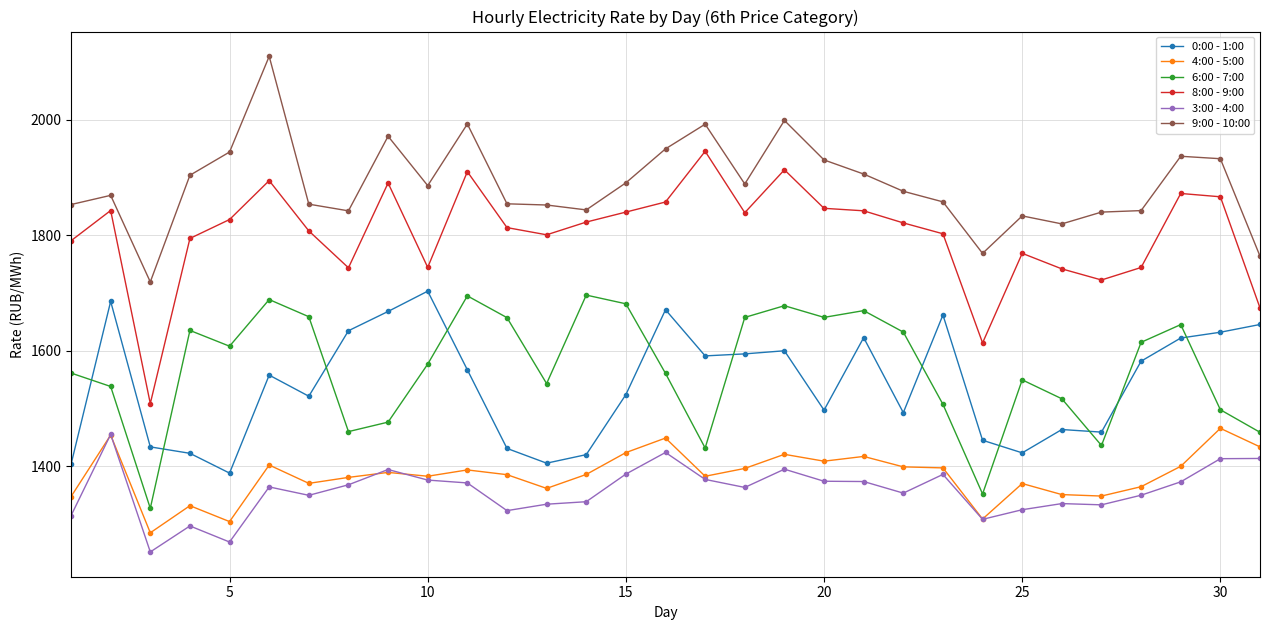

True or false: 4:00 - 5:00 and 8:00 - 9:00 cross at least once.

False